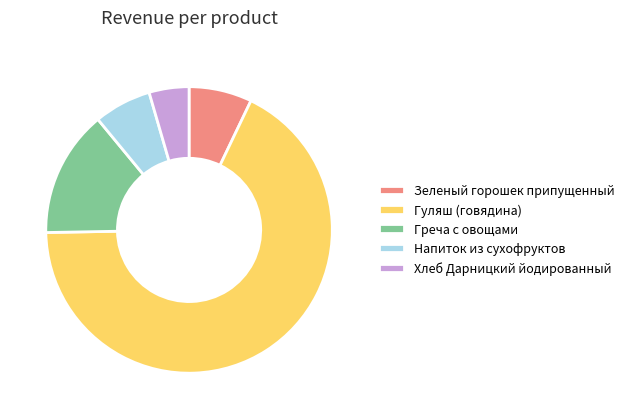

Which slice is the smallest?

Хлеб Дарницкий йодированный